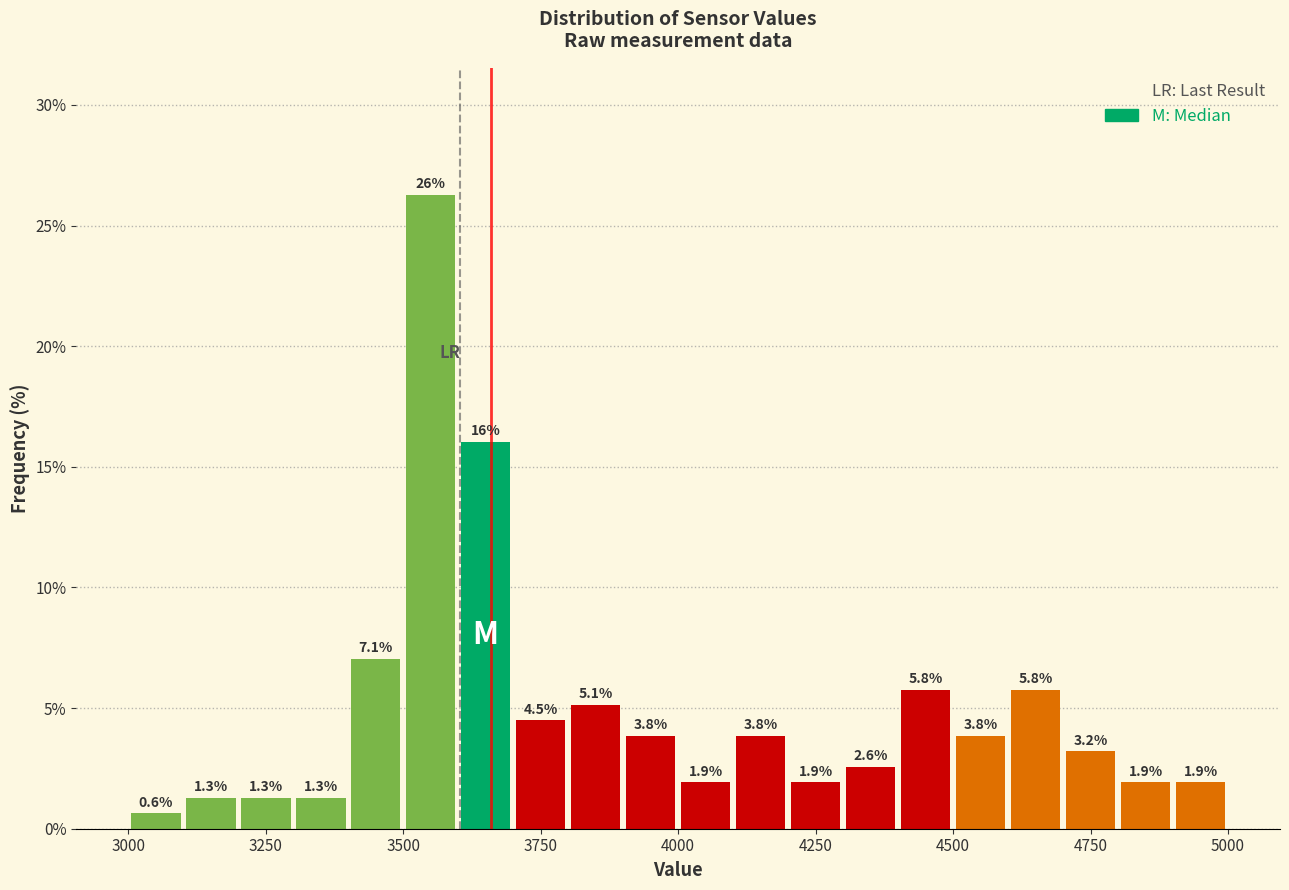

Around what value on the x-axis is the tallest bar? Give the approximate position of its centre, as read against the axis.

3550